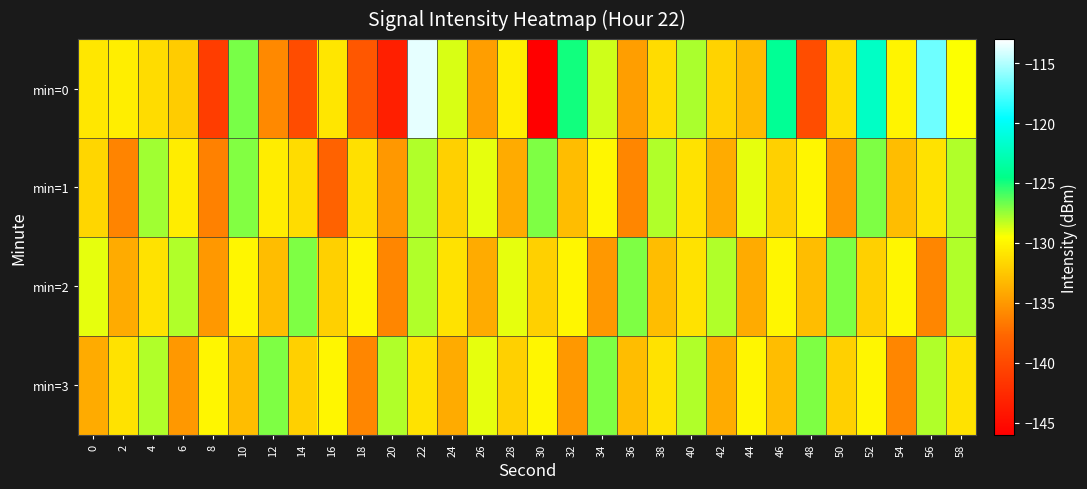

Reading left to right, what are all the values shown in this chart?

min=0: 0=-130.8	2=-130.4	4=-131.3	6=-132.3	8=-141.0	10=-126.9	12=-135.9	14=-139.8	16=-130.8	18=-138.9	20=-143.4	22=-113.6	24=-128.8	26=-134.7	28=-130.4	30=-145.9	32=-124.9	34=-128.6	36=-134.7	38=-131.3	40=-127.9	42=-131.9	44=-133.2	46=-124.0	48=-139.7	50=-131.3	52=-122.0	54=-130.1	56=-116.8	58=-129.4
min=1: 0=-131.7	2=-136.1	4=-127.7	6=-130.4	8=-136.2	10=-127.1	12=-130.4	14=-131.4	16=-138.0	18=-131.1	20=-135.0	22=-128.0	24=-132.0	26=-129.0	28=-134.0	30=-127.0	32=-133.0	34=-130.0	36=-136.0	38=-128.0	40=-131.0	42=-134.0	44=-129.0	46=-132.0	48=-130.0	50=-135.0	52=-127.0	54=-133.0	56=-131.0	58=-128.0
min=2: 0=-129.0	2=-134.0	4=-131.0	6=-128.0	8=-135.0	10=-130.0	12=-133.0	14=-127.0	16=-132.0	18=-130.0	20=-136.0	22=-128.0	24=-131.0	26=-134.0	28=-129.0	30=-132.0	32=-130.0	34=-135.0	36=-127.0	38=-133.0	40=-131.0	42=-128.0	44=-134.0	46=-130.0	48=-133.0	50=-127.0	52=-132.0	54=-130.0	56=-136.0	58=-128.0
min=3: 0=-134.0	2=-131.0	4=-128.0	6=-135.0	8=-130.0	10=-133.0	12=-127.0	14=-132.0	16=-130.0	18=-136.0	20=-128.0	22=-131.0	24=-134.0	26=-129.0	28=-132.0	30=-130.0	32=-135.0	34=-127.0	36=-133.0	38=-131.0	40=-128.0	42=-134.0	44=-130.0	46=-133.0	48=-127.0	50=-132.0	52=-130.0	54=-136.0	56=-128.0	58=-131.0